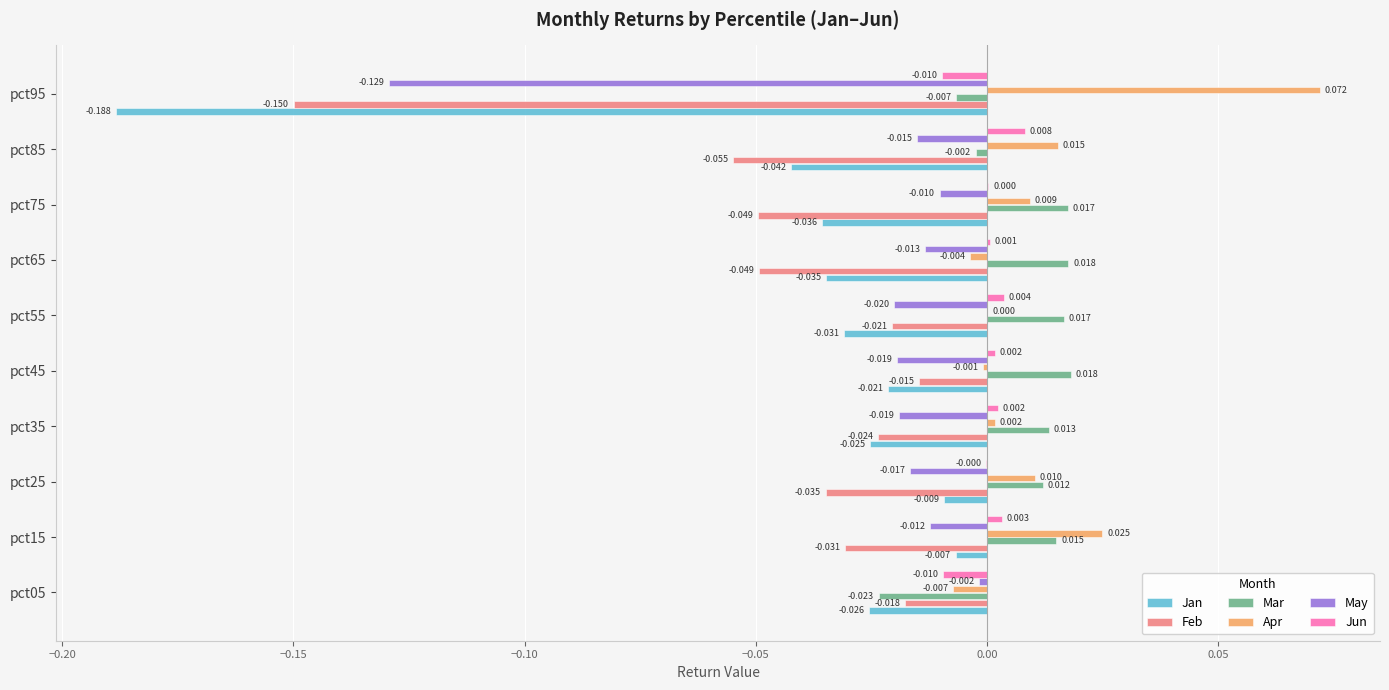

Which series changed the most between pct15 and pct85?

Jan